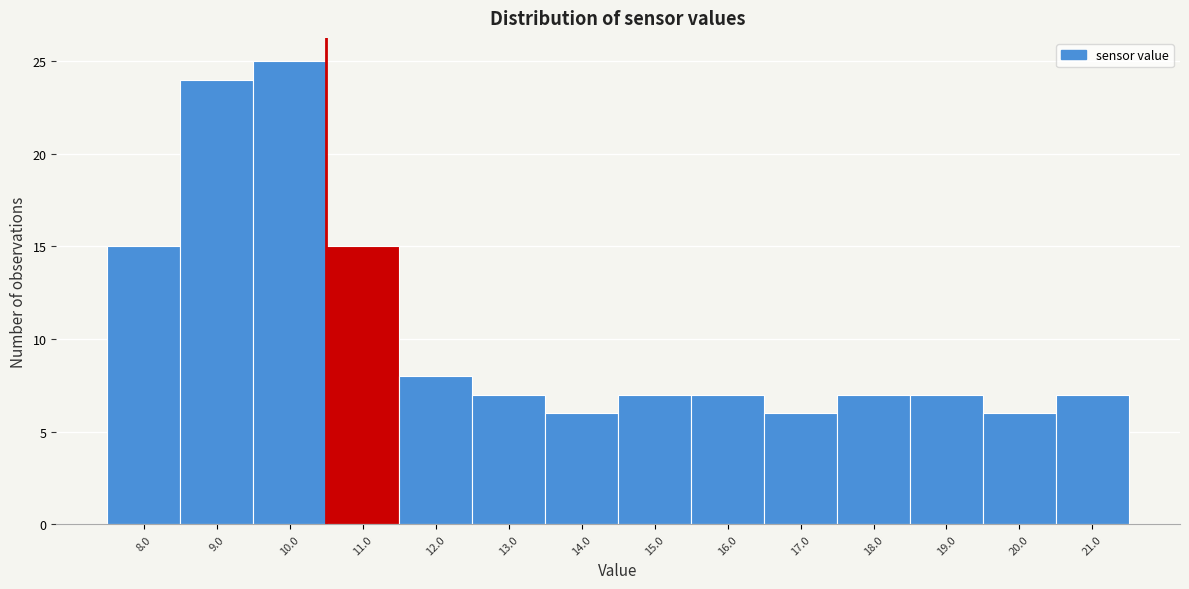

What is the height of the bar covering 14.5 to 15.5 on the x-axis? The values are not printed on the chart, so give them approximately, as read against the axis.

7